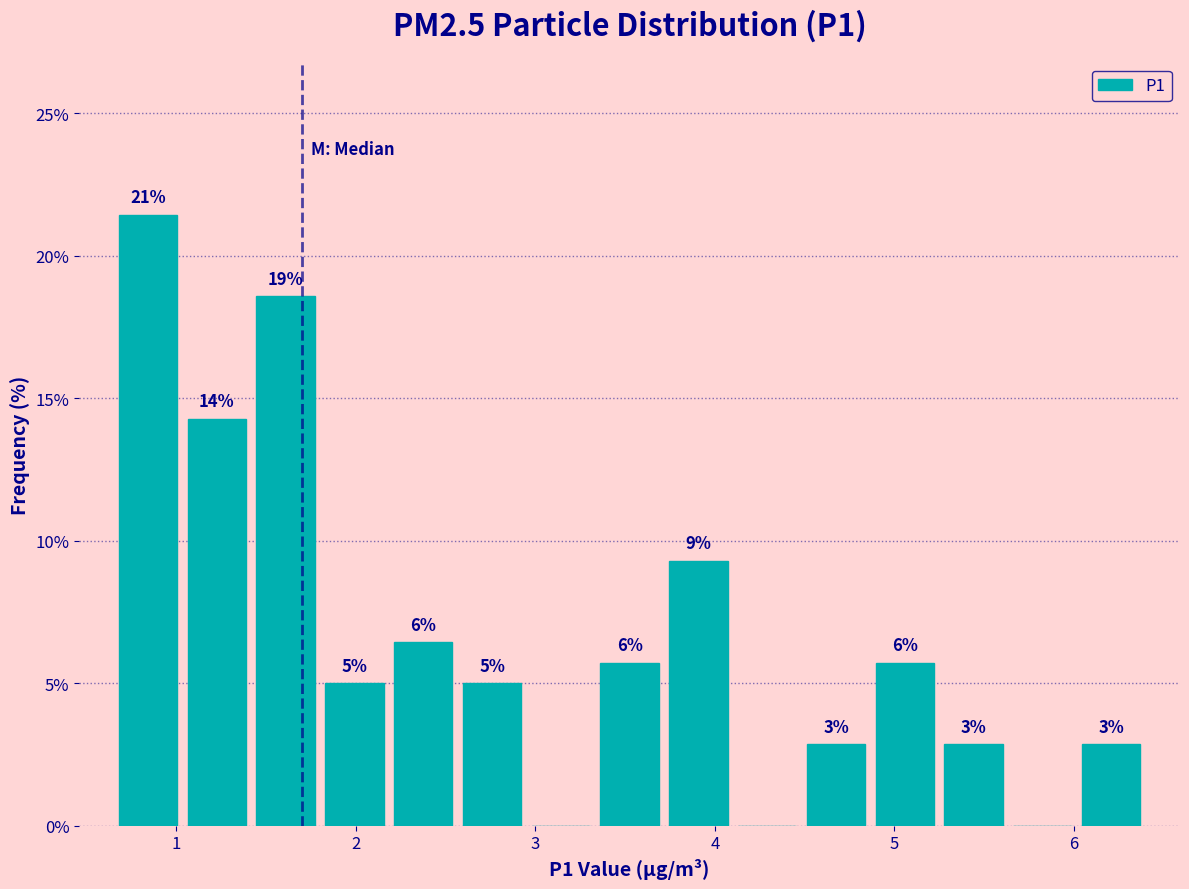

Read against the x-axis, roughly where is the centre of the tallest bar?

0.8